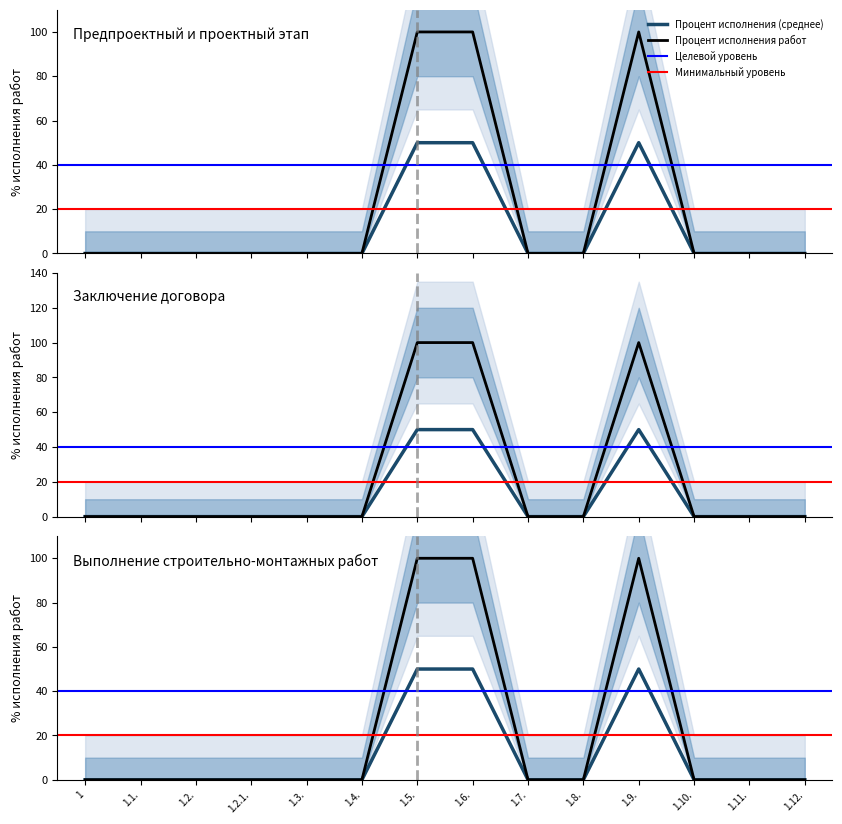

True or false: the data has more than 0 interior local peaks.

True